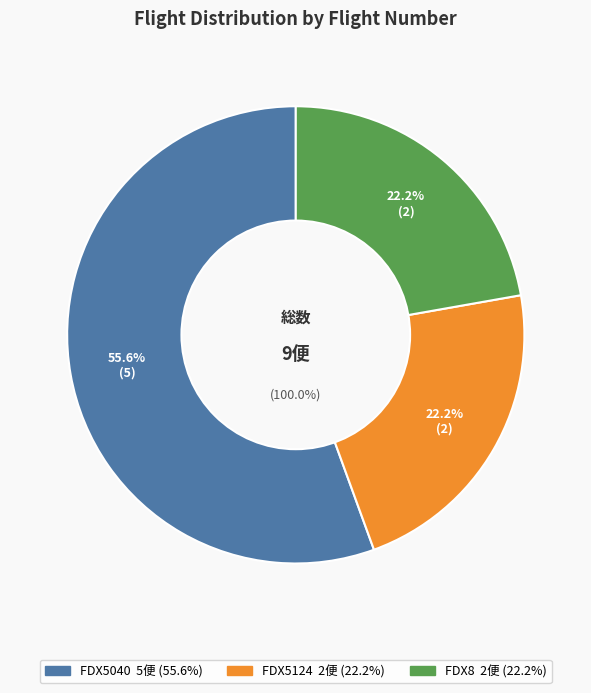

To the nearest percent, what portion does FDX8 represent?

22%